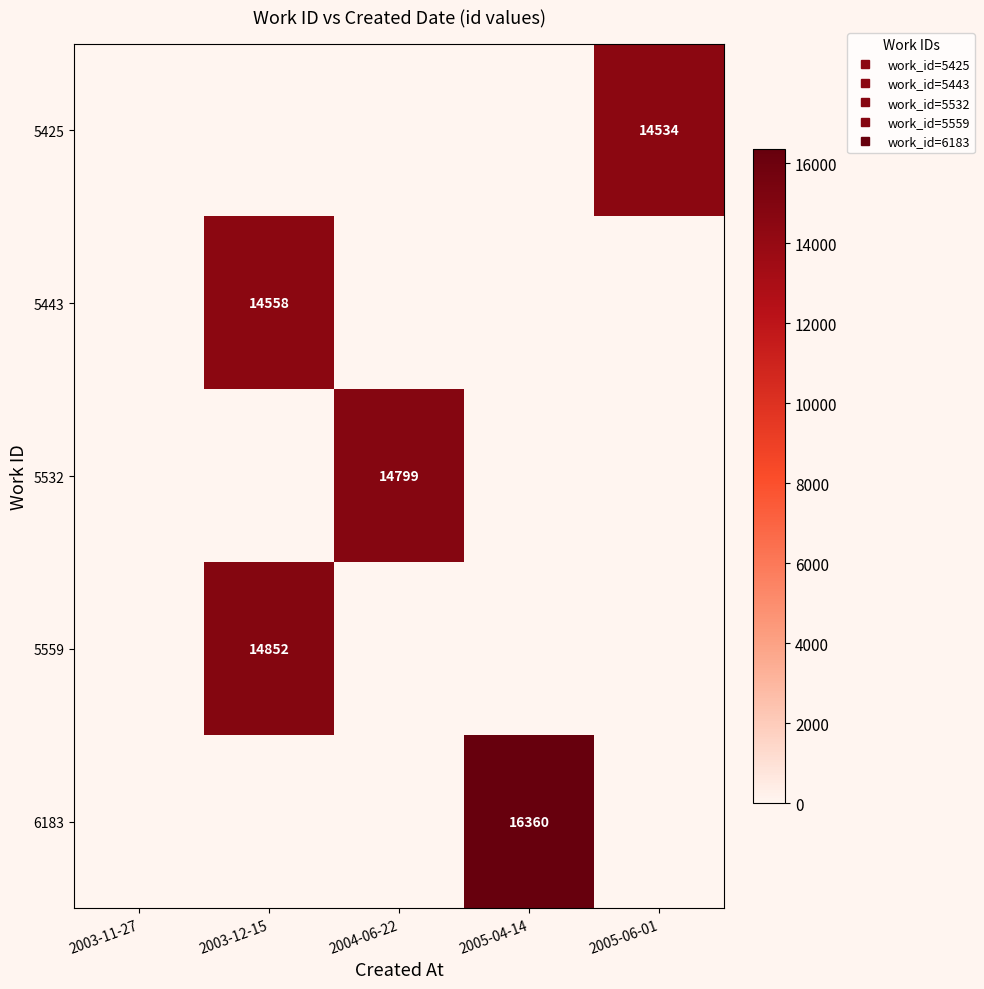

Between 2005-04-14 and 2004-06-22, which is larger?

2005-04-14